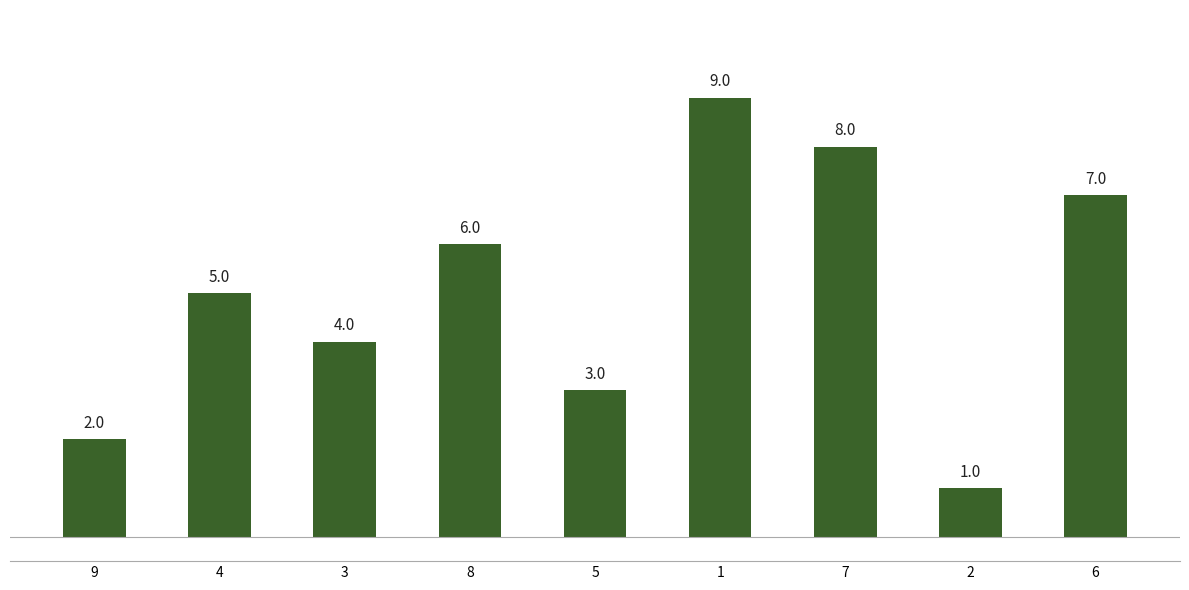

How many values are below 5?

4